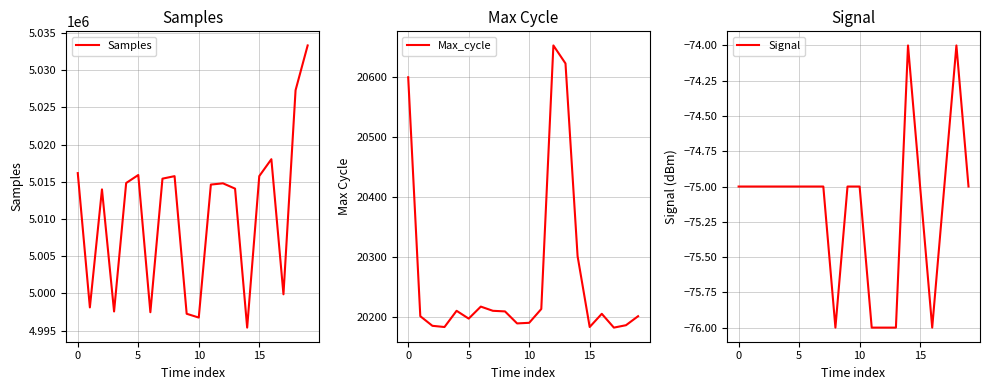

What is the value of the Samples point at the 16th from the left?

5014831